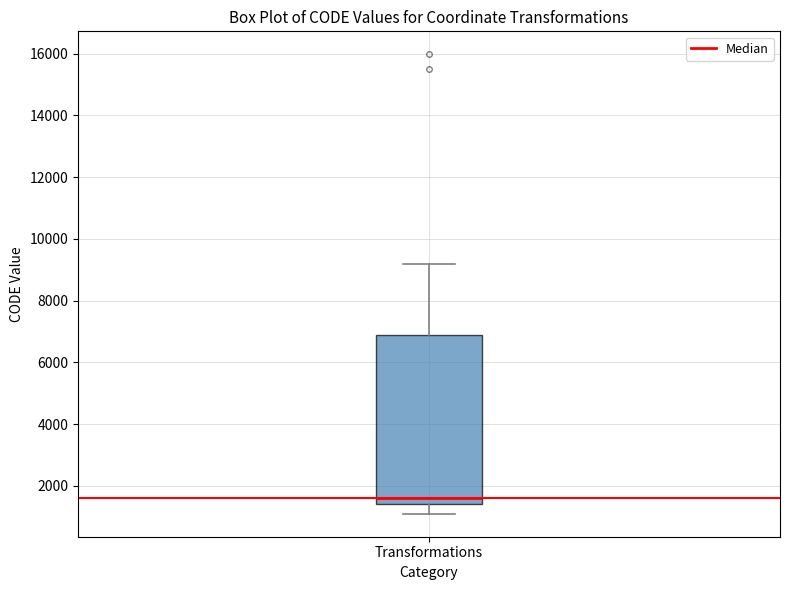

Where does the upper whisker of the box for Transformations end on the y-axis? The values are not printed on the chart, so give them approximately, as read against the axis.

9200